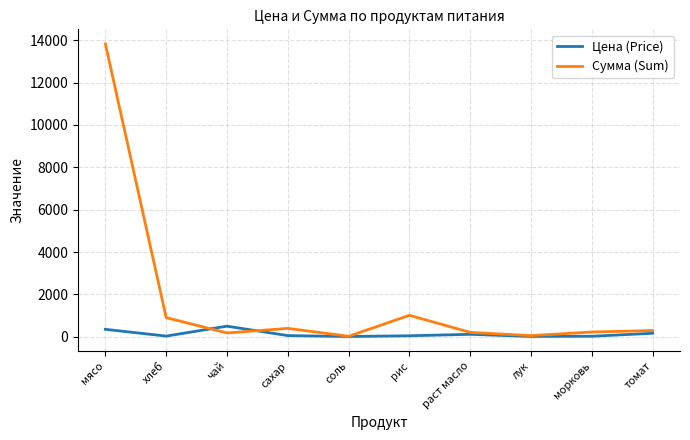

What position from the left is раст масло?

7